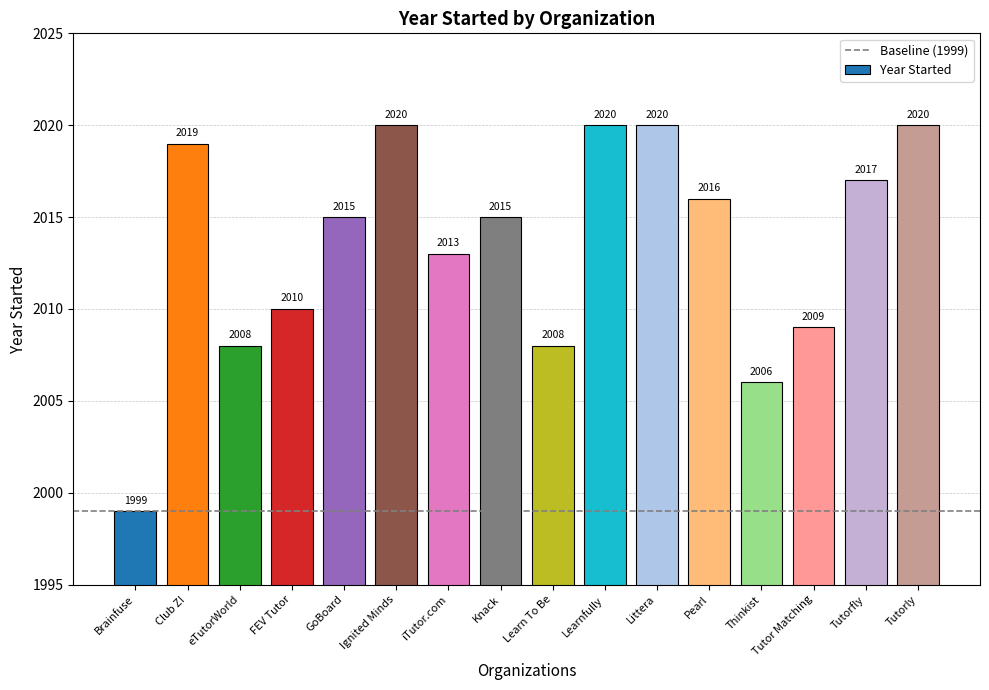

Where is the data nearest to the value 2009?

Tutor Matching